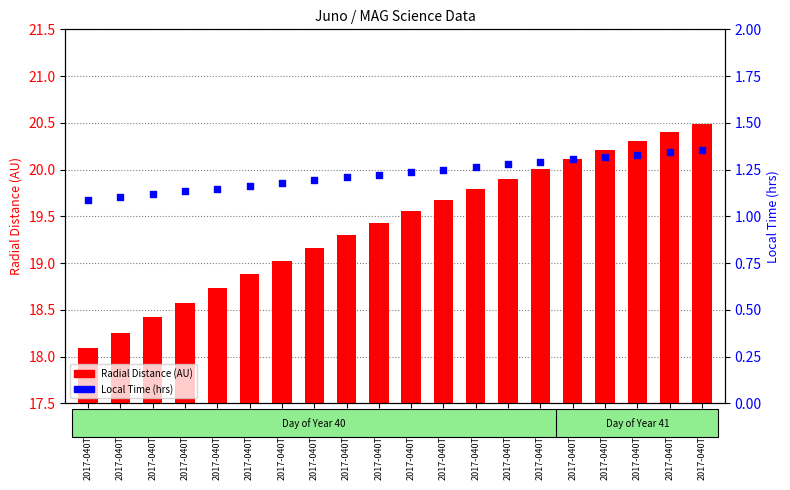

Which series has the largest Y range (max minus min)?

Radial Distance (AU)